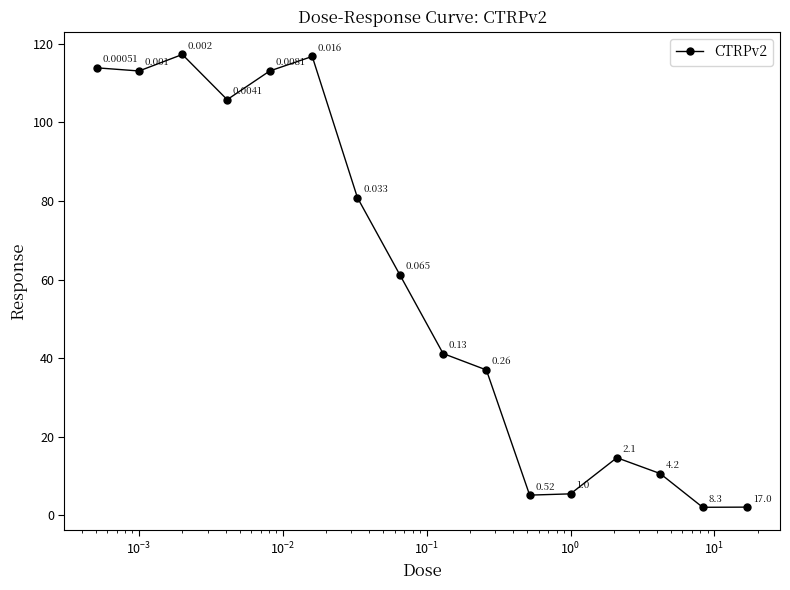

True or false: there are more than 2 points higher than both neighbors.

True